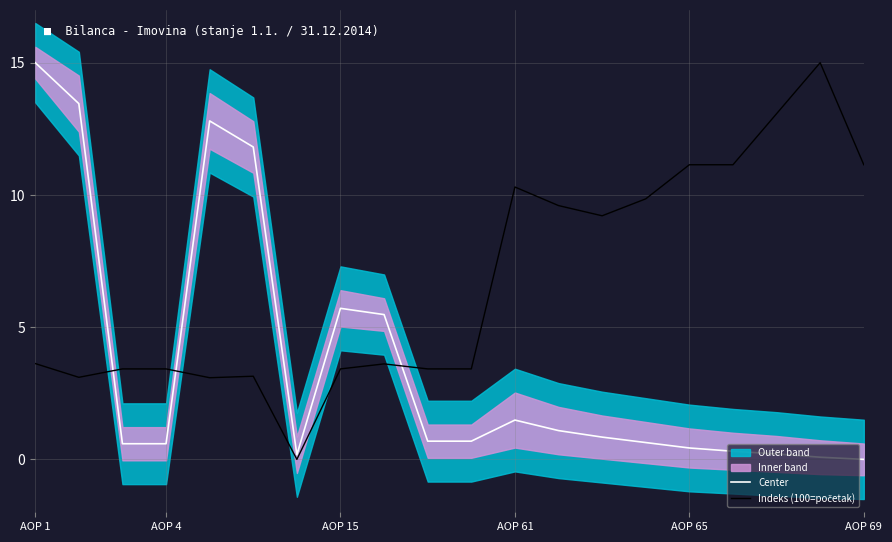

How many positive values does the Center series have?

19